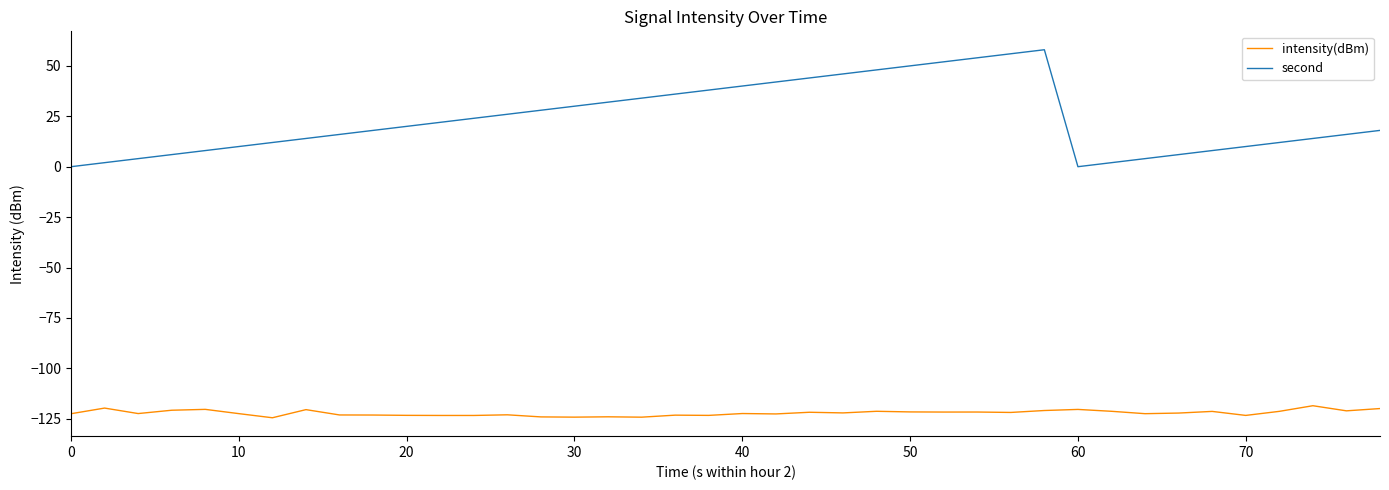

What are all the series names shown in the legend?

intensity(dBm), second